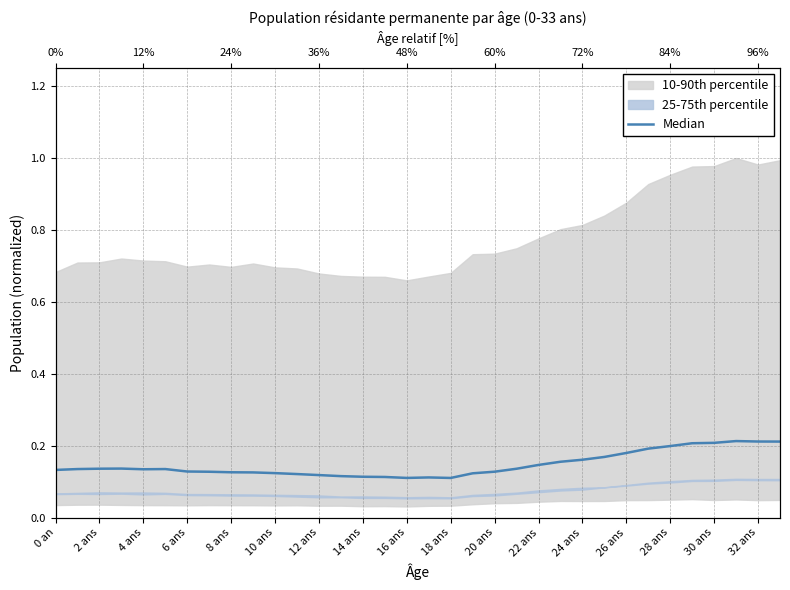

How many lines are shown in the chart?

1